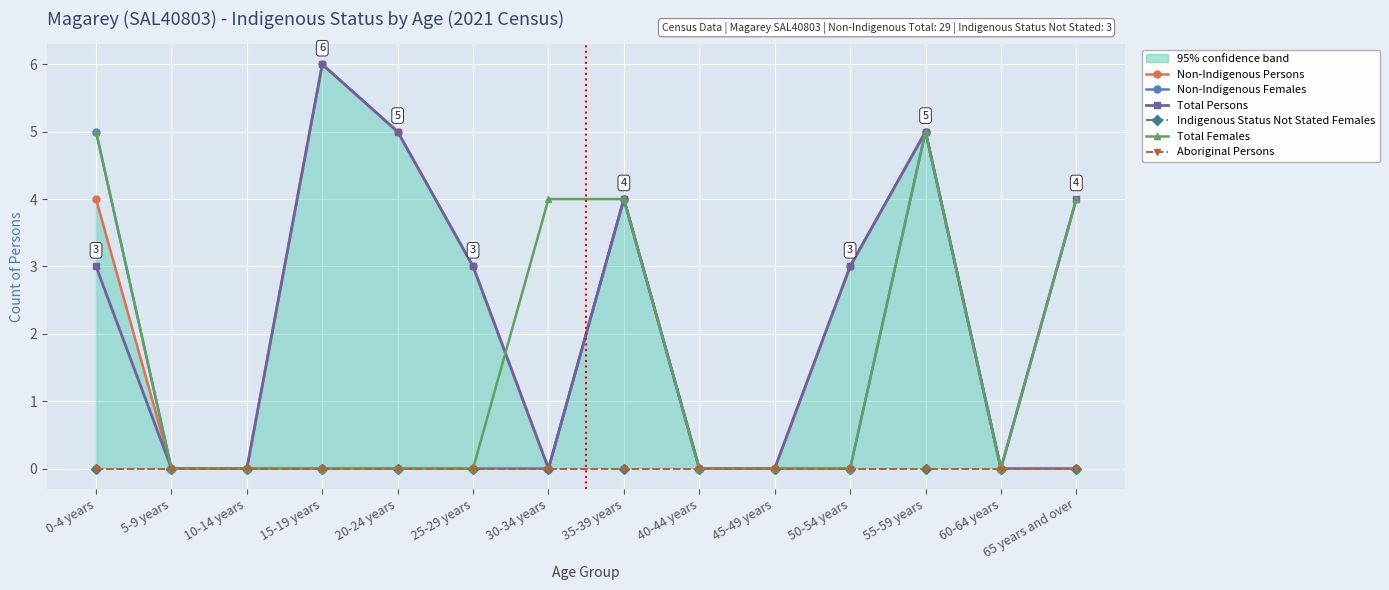

How many series are shown in this chart?

6